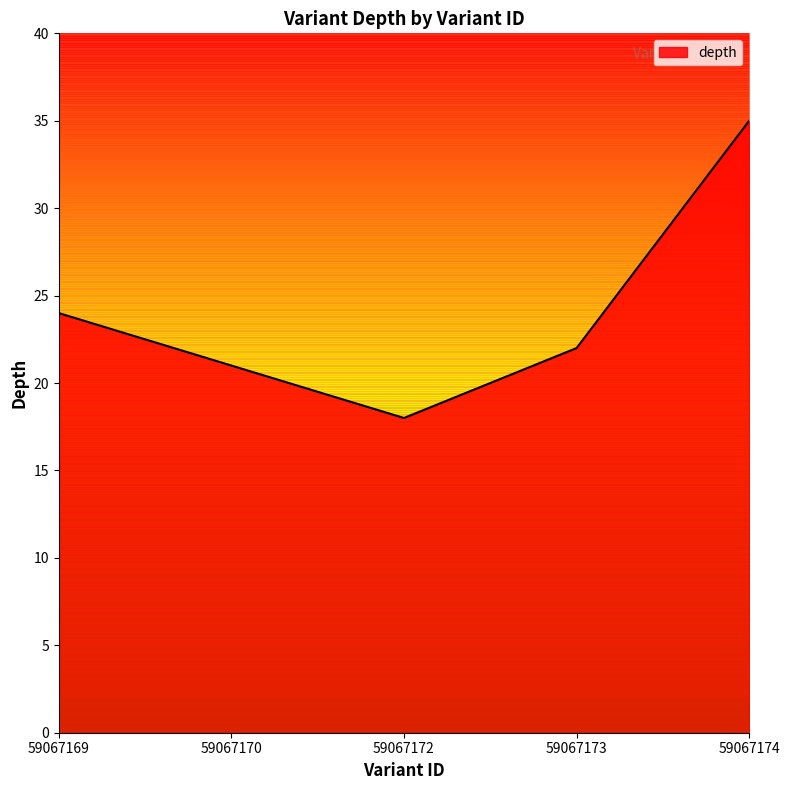

What is the ratio of the value at 59067169 to the value at 59067174?

0.7